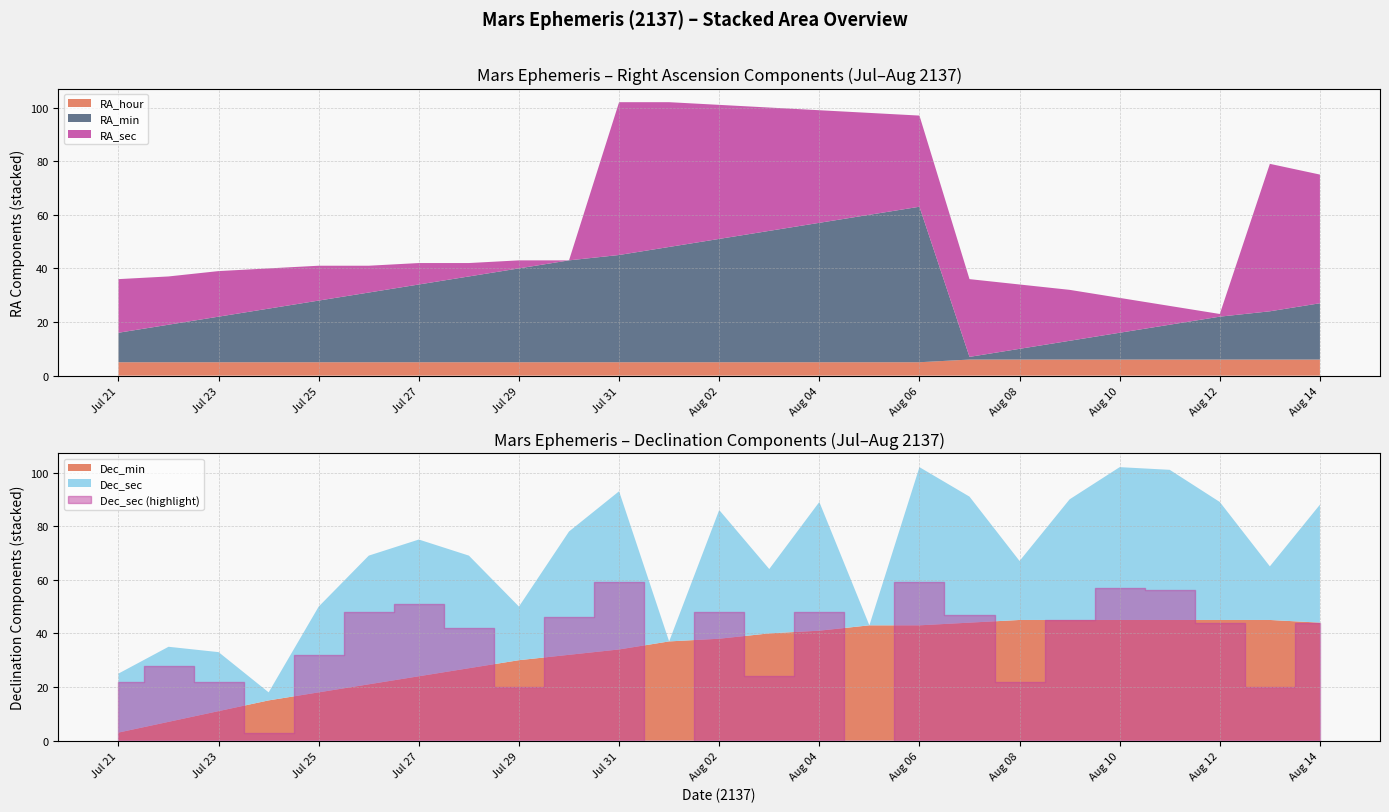

What is the difference between the highest and lowest values at Aug 05?

55